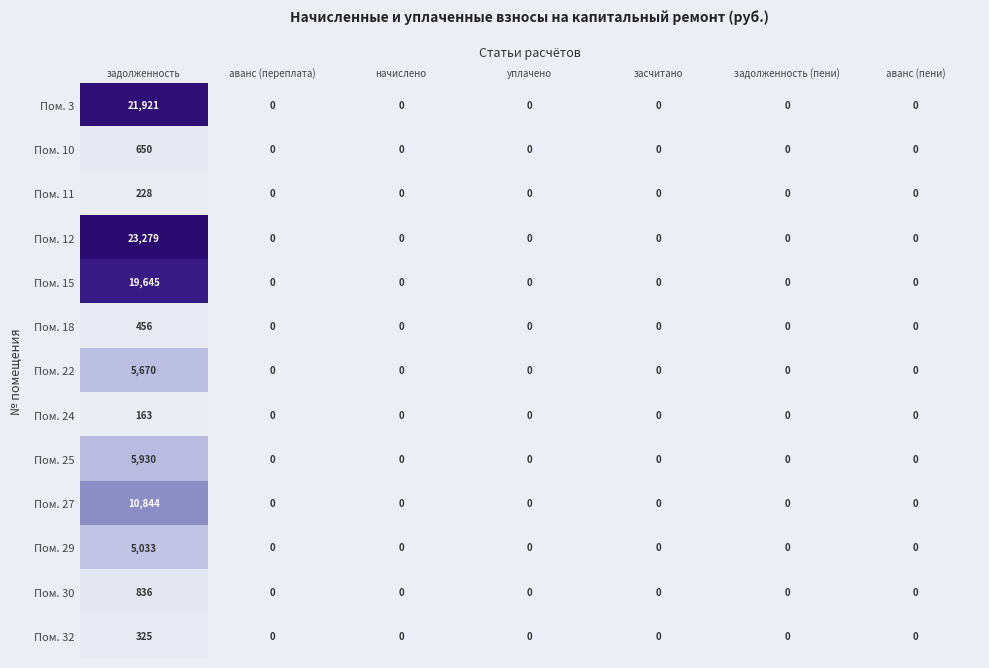

What value does the Пом. 32 series have at задолженность?

325